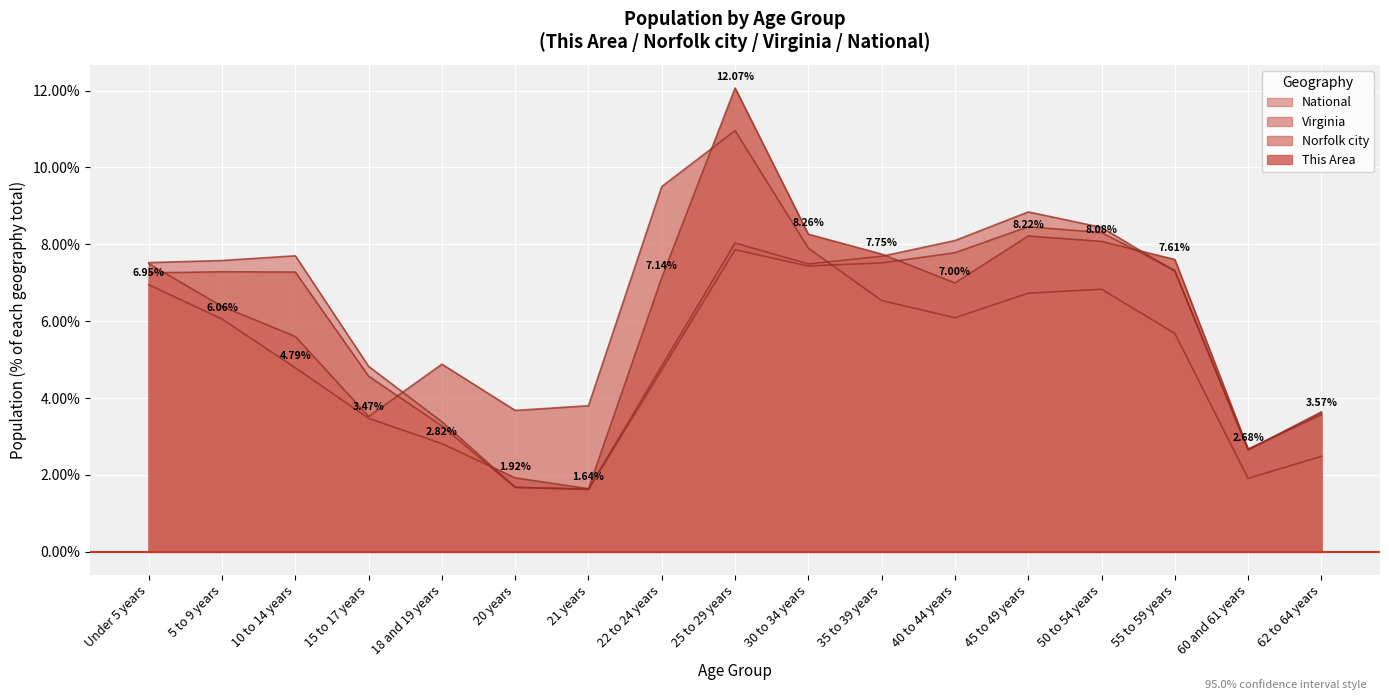

Where does the This Area series first go above 6?

Under 5 years